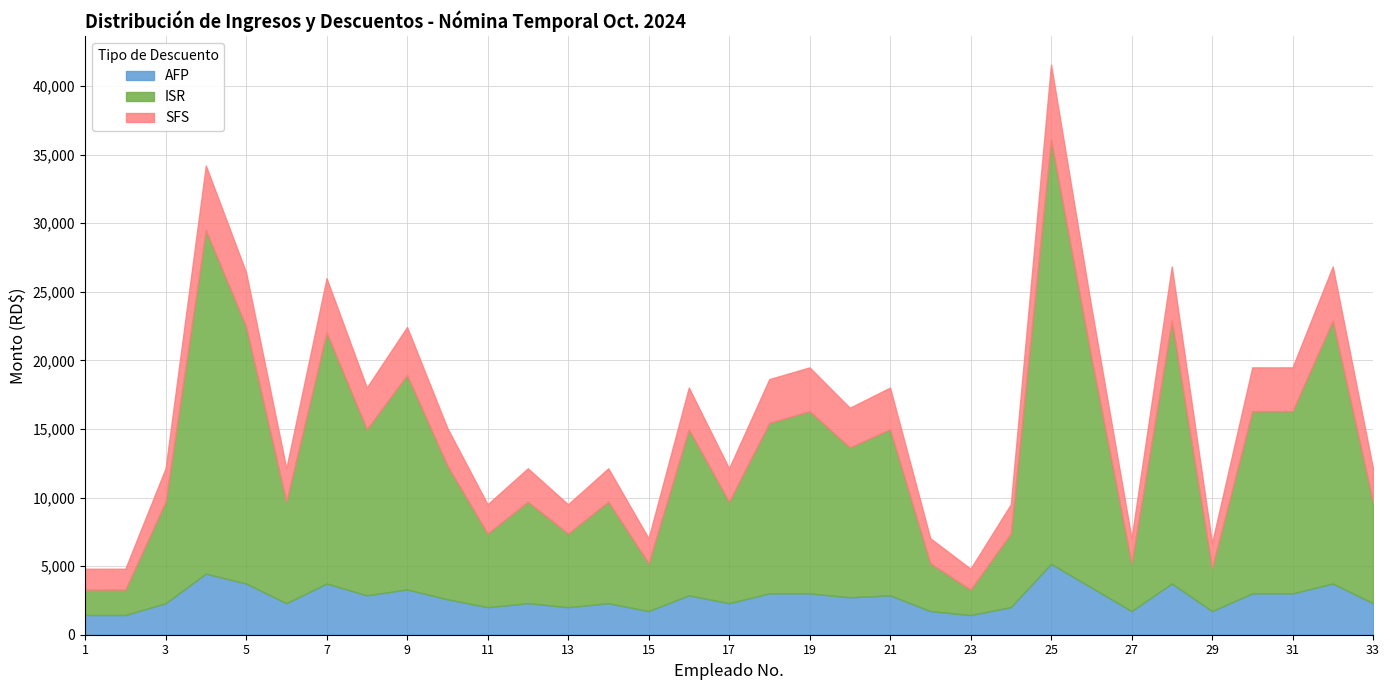

At which category is the sum across all series the highest?

25